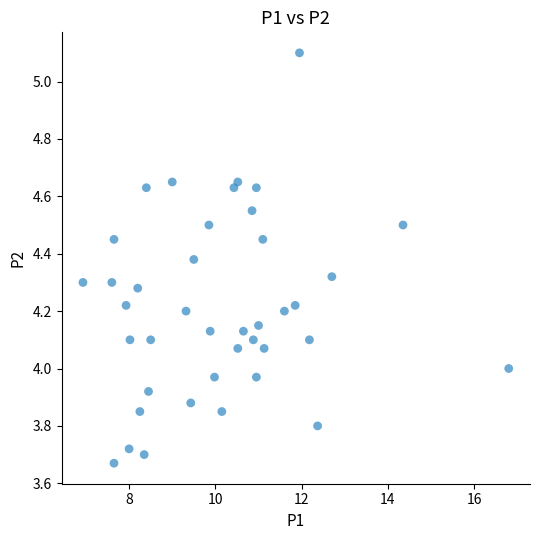

What is the range of Y values (max minus min)?

1.4